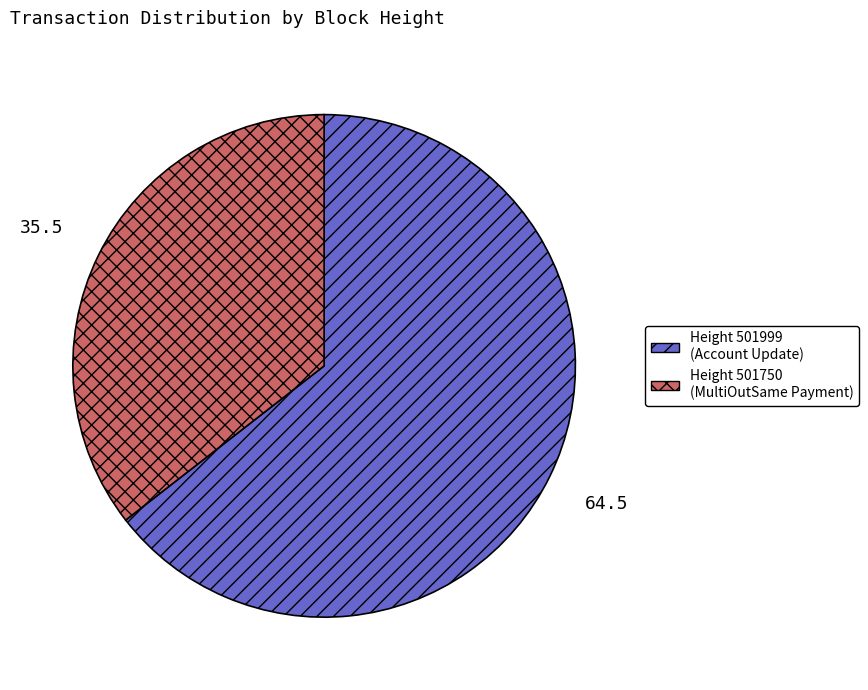

Does any single category account for the majority?

Yes